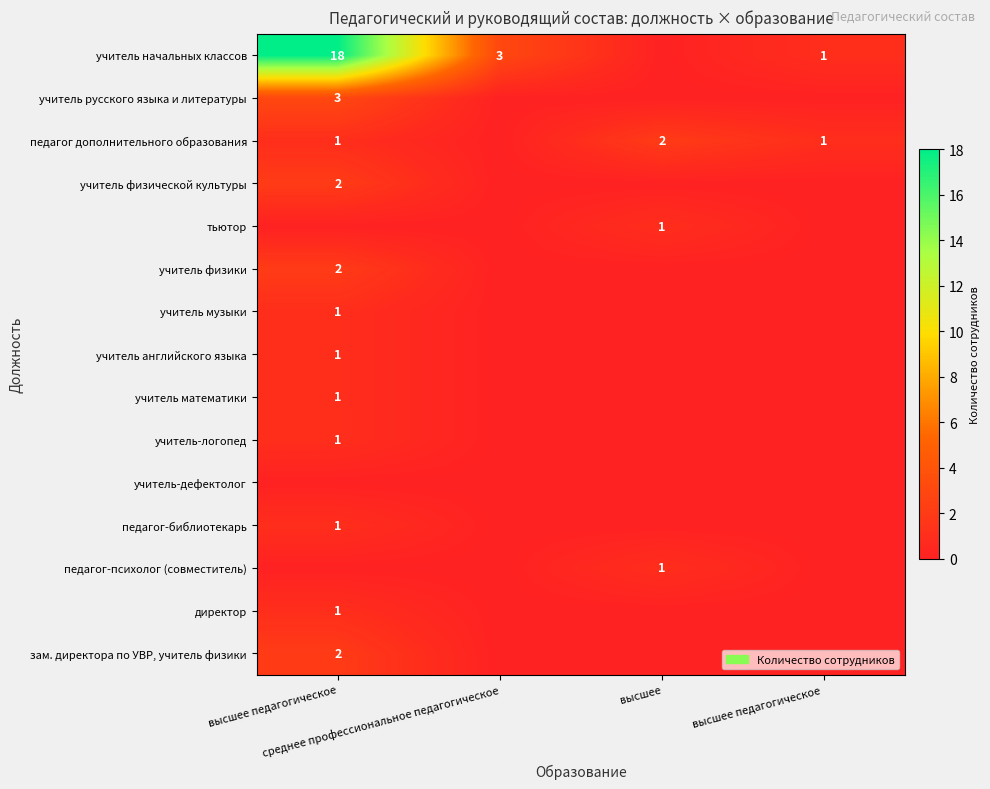

The value of зам. директора по УВР, учитель физики at высшее педагогическое is 2. True or false?

True